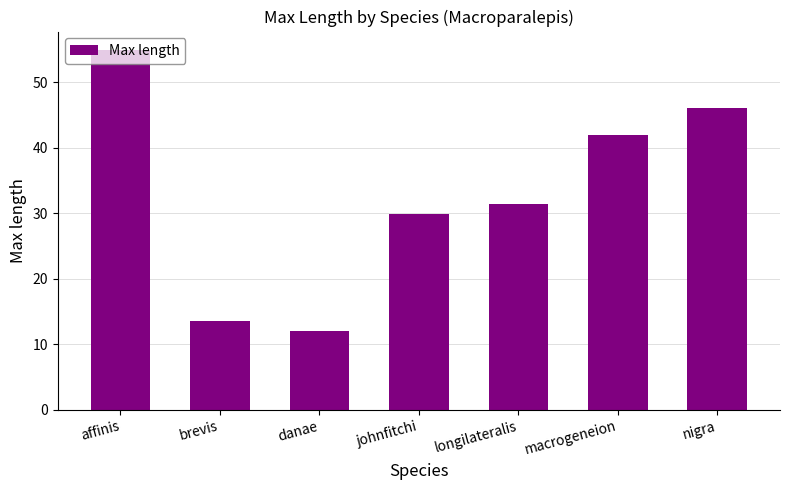

What is the value of the 6th bar from the left?

42.0